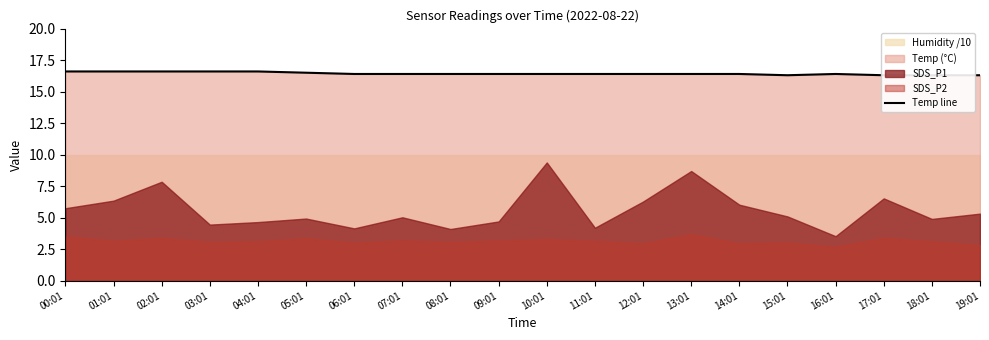

Does the chart display data point markers on the line(s)?

No